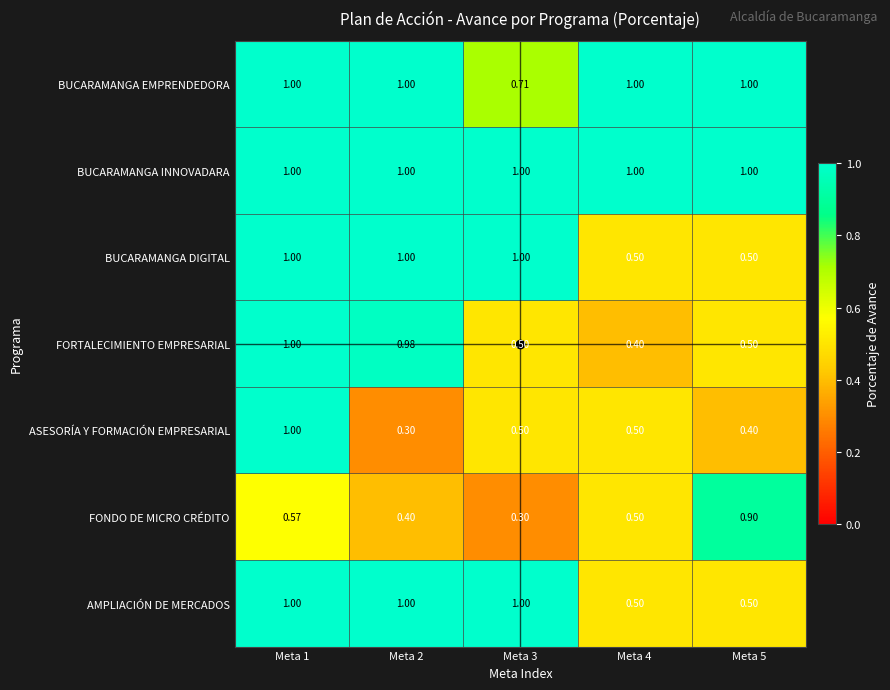

Between Meta 2 and Meta 4, which series saw the biggest shift?

FORTALECIMIENTO EMPRESARIAL